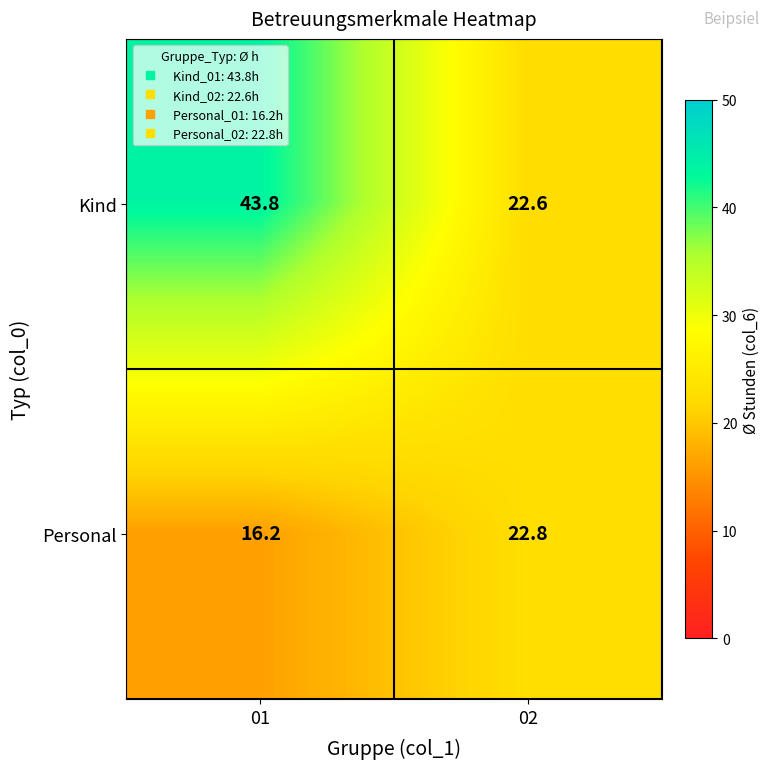

Reading right to left, list all the values displayed in this chart.

Kind: 02=22.6	01=43.8
Personal: 02=22.8	01=16.2